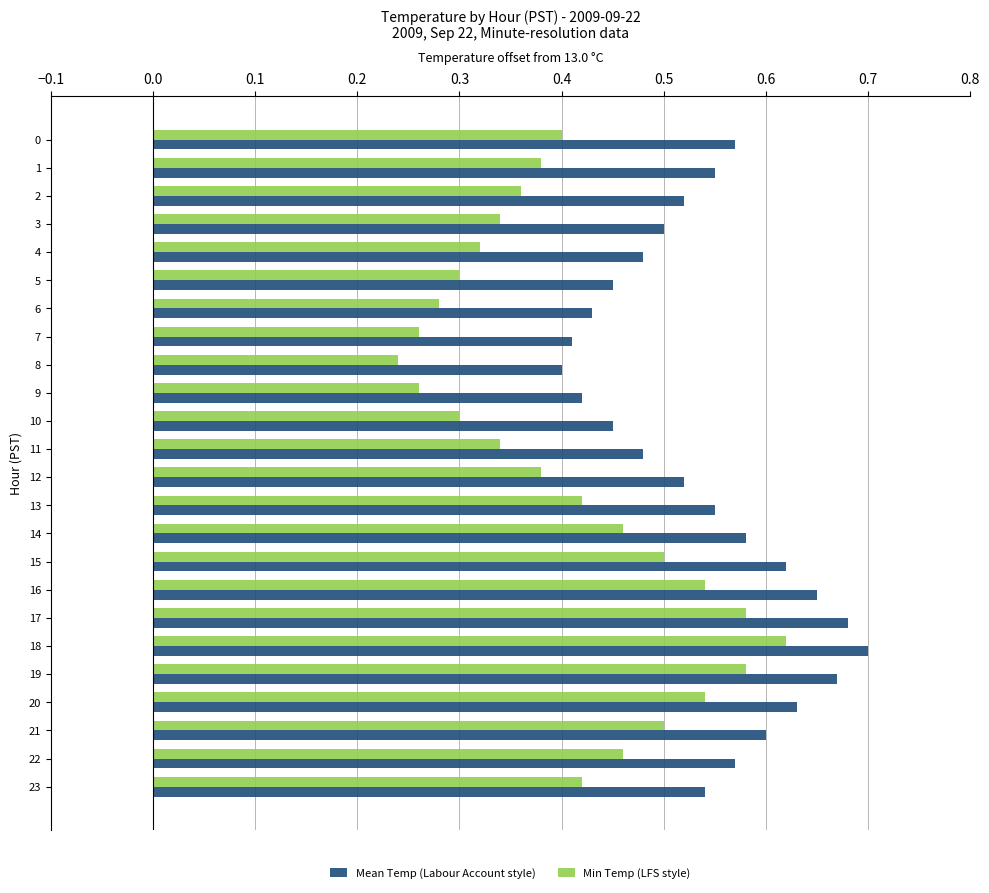

Rank the series at 7 from highest to lowest value.

Mean Temp (Labour Account style), Min Temp (LFS style)